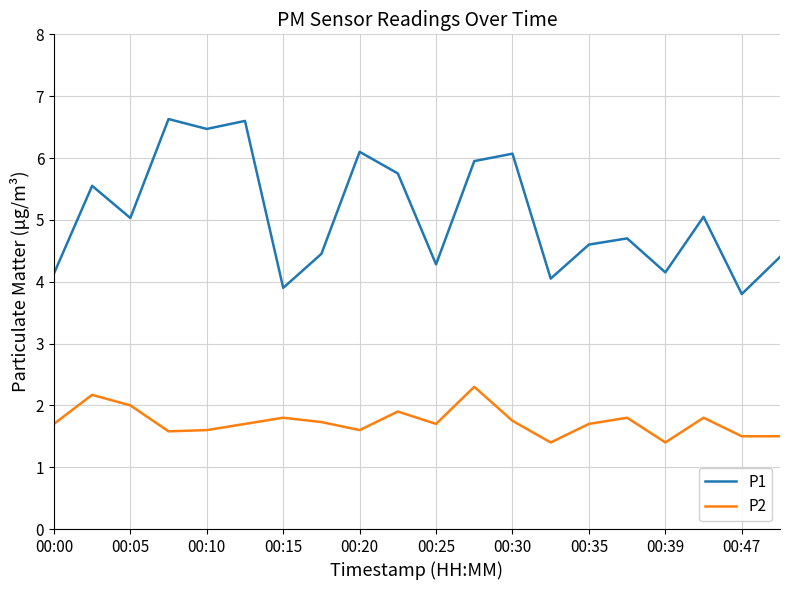

True or false: P2 and P1 cross at least once.

False